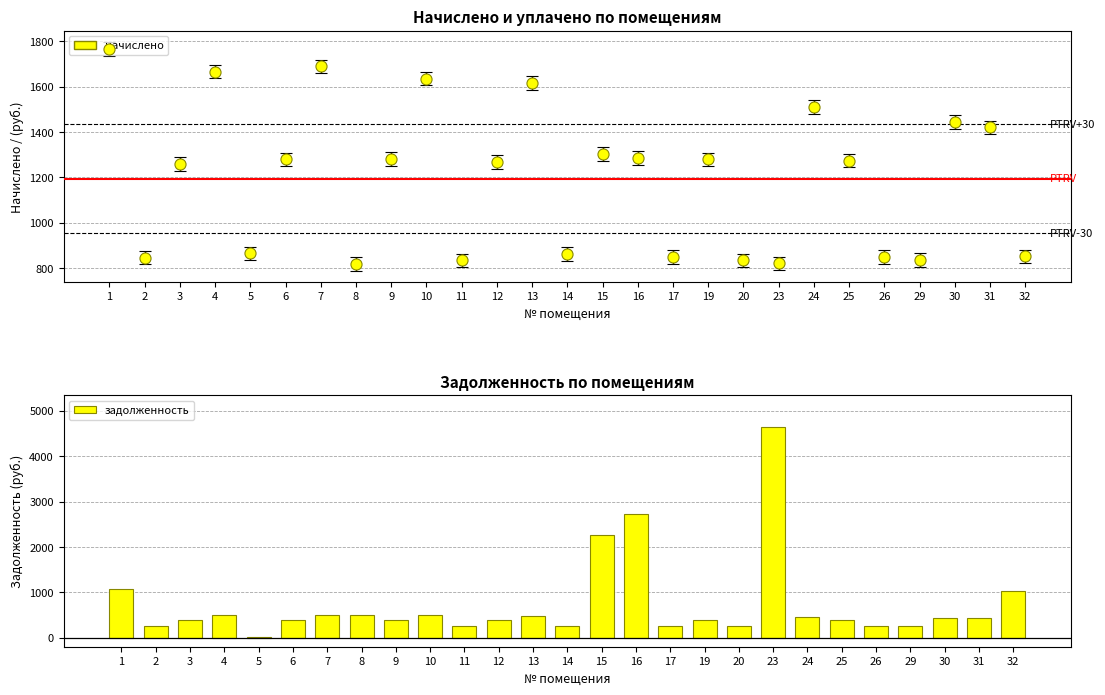

What is the greatest value displayed?

4644.6